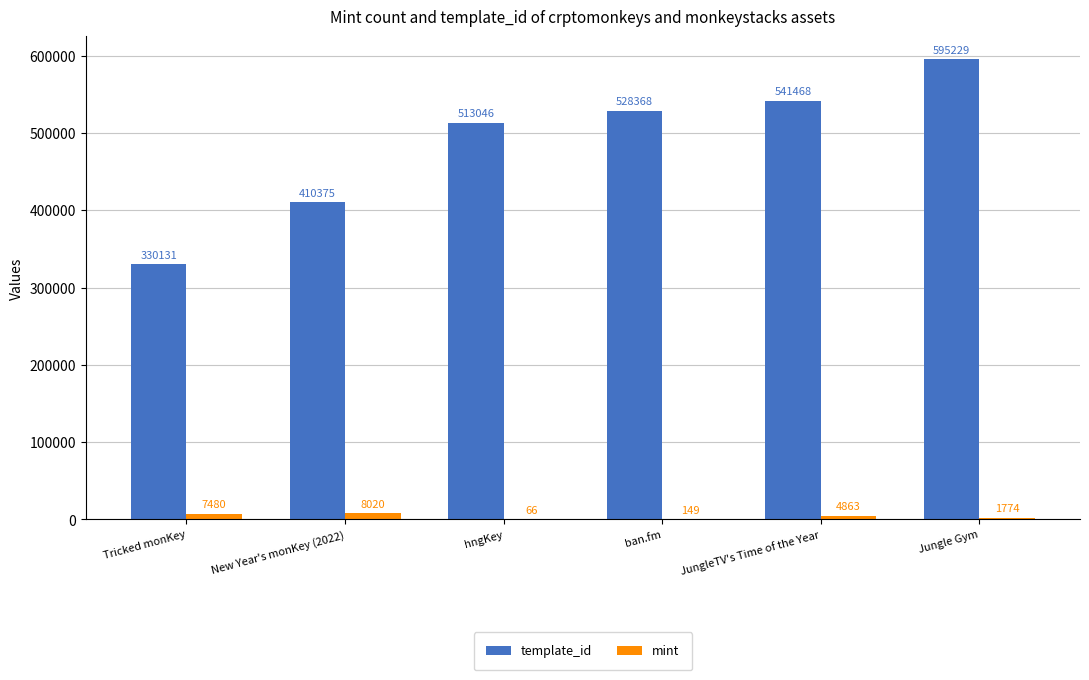

How many categories are shown in the chart?

6